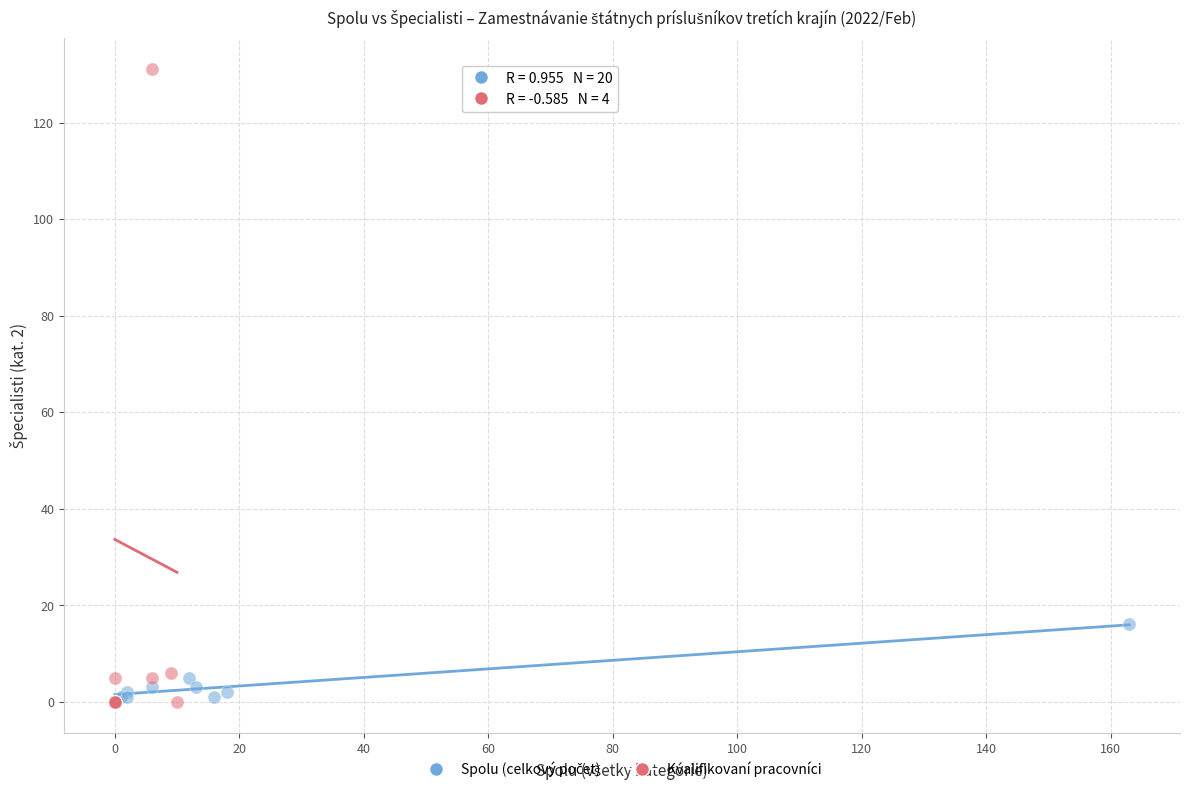

Which series reaches the maximum Y coordinate?

Kvalifikovaní pracovníci